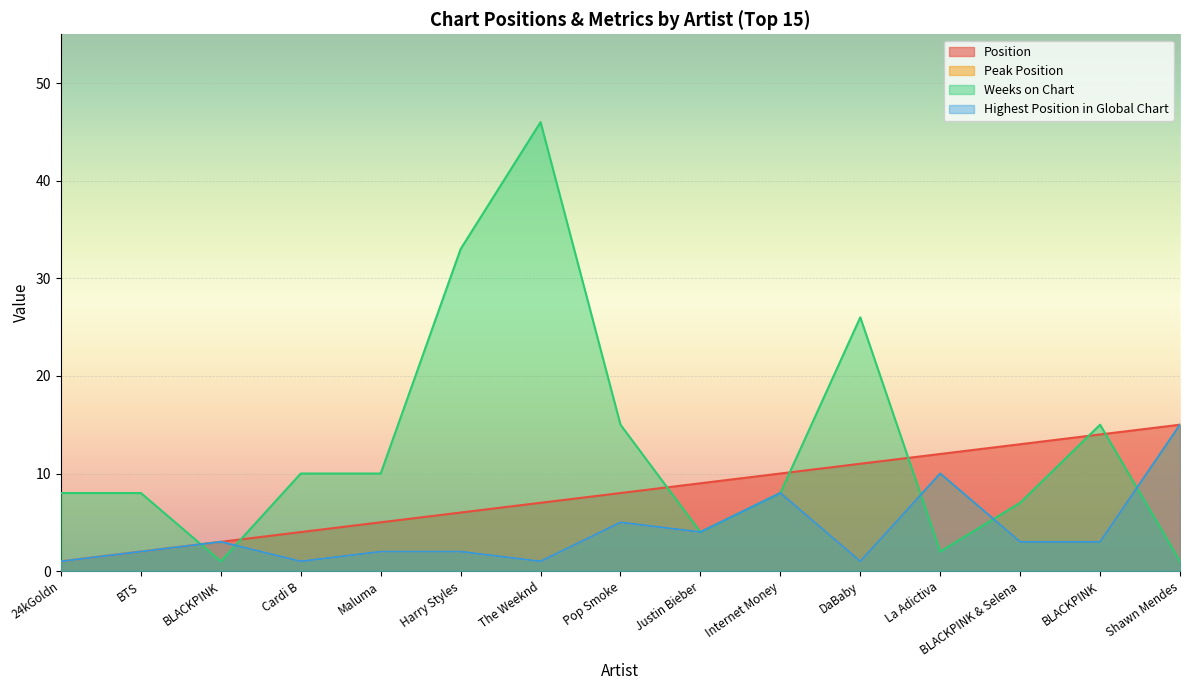

Where is the first local maximum for Weeks on Chart?

The Weeknd